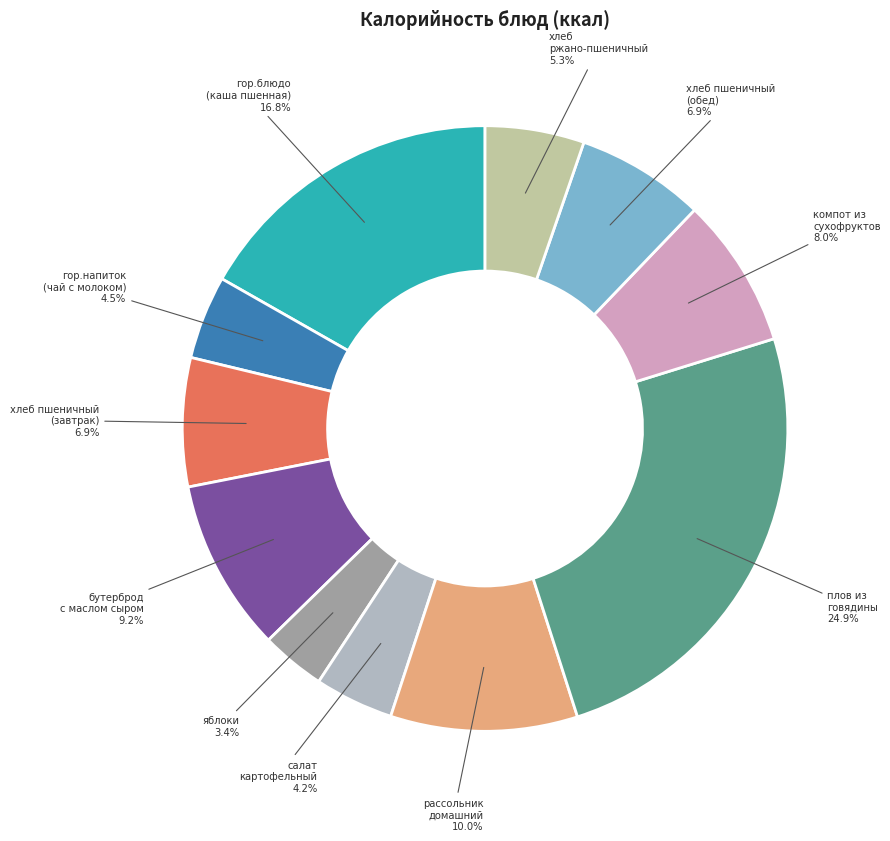

How many slices are in this pie chart?

11